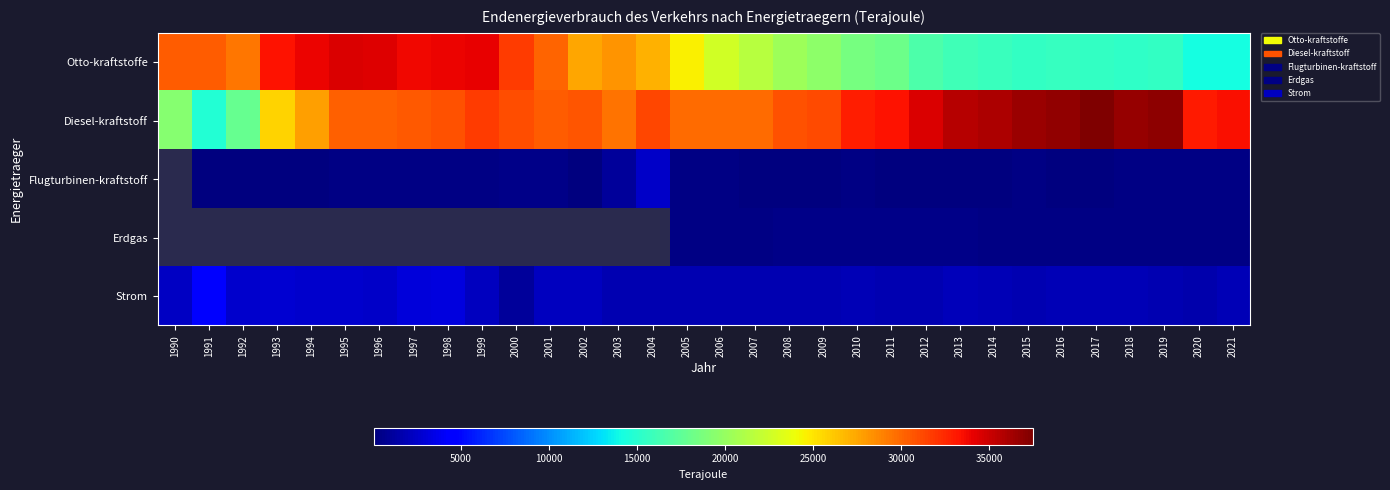

What is the average value of the Strom series?

2118.7